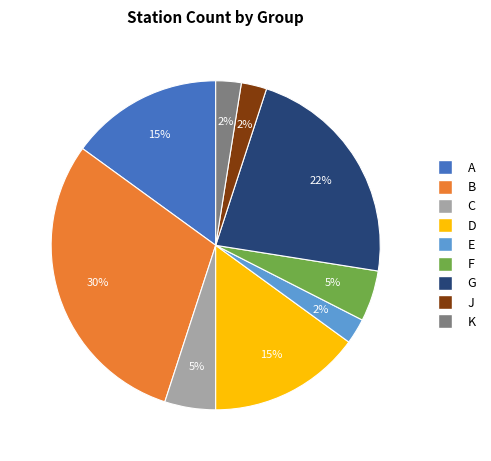

To the nearest percent, what percentage of the pie is C?

5%